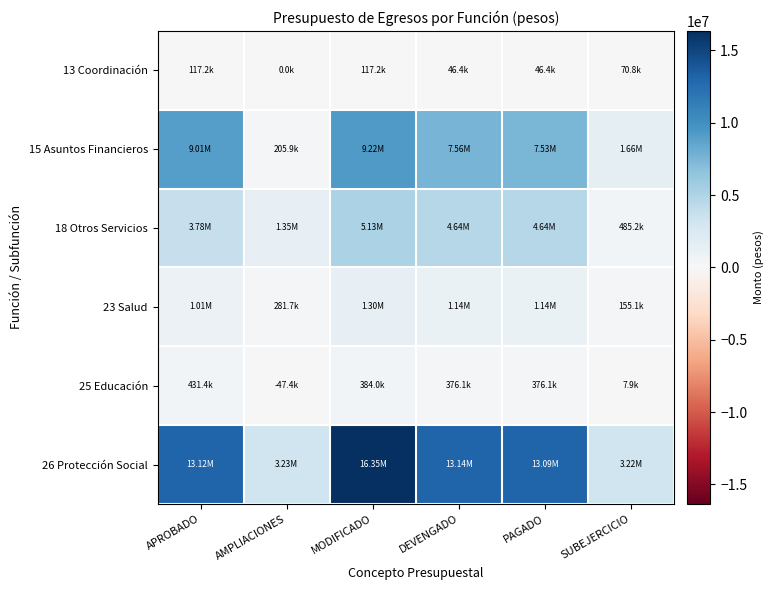

Rank the series at DEVENGADO from highest to lowest value.

26 Protección Social, 15 Asuntos Financieros, 18 Otros Servicios, 23 Salud, 25 Educación, 13 Coordinación